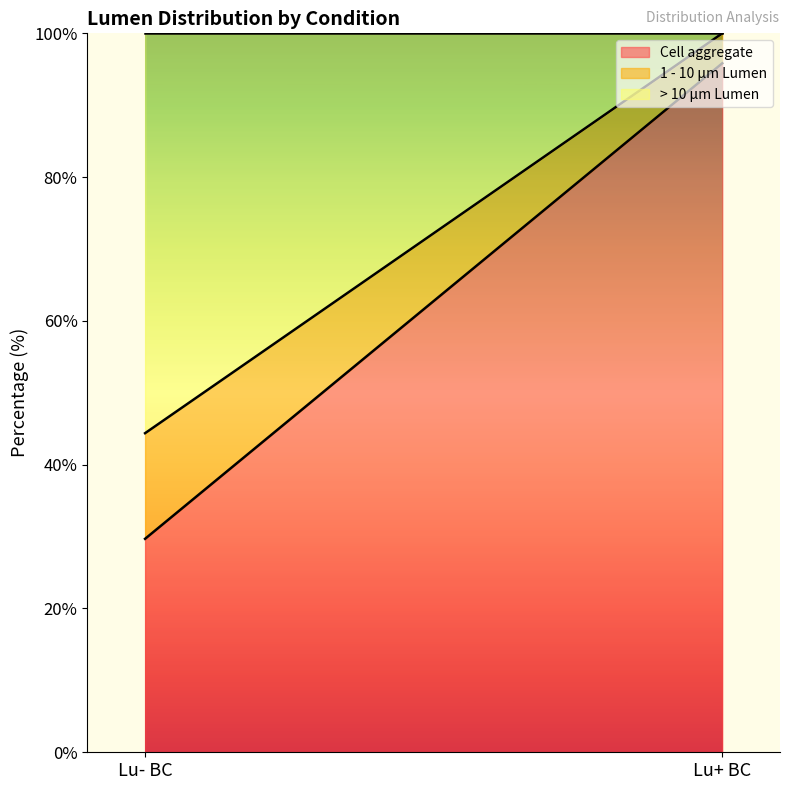

Where is Cell aggregate nearest to the value 62?

Lu- BC